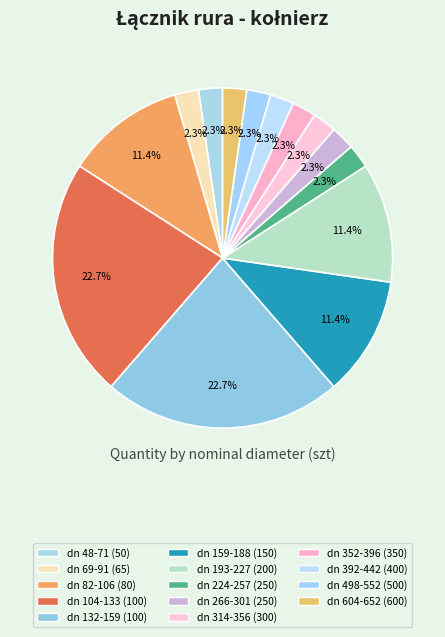

Is the sum of dn 314-356 (300) and dn 352-396 (350) greater than half?

No